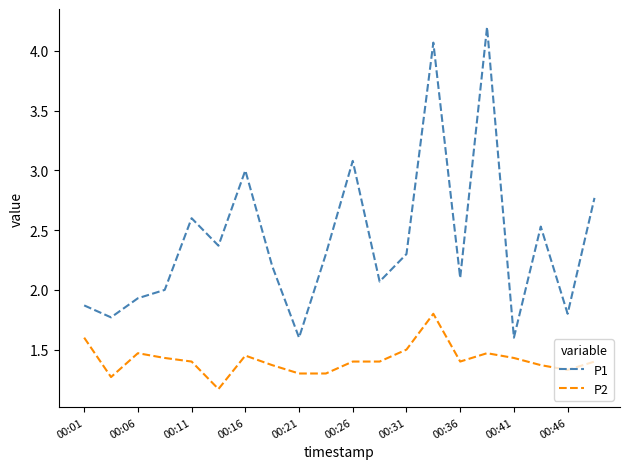

Which series has the largest range (max minus min)?

P1